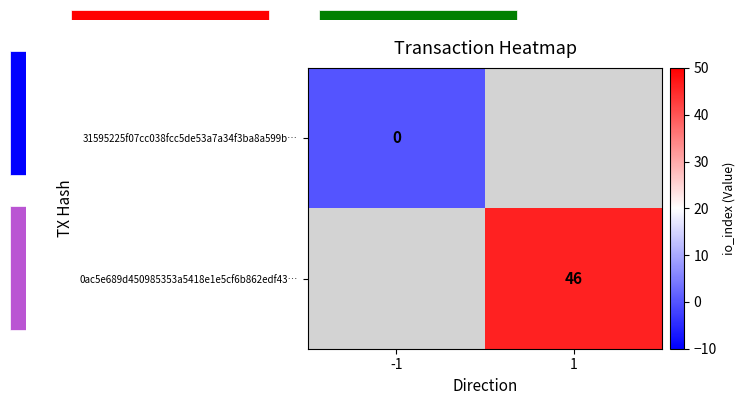

Which category has the highest value across all series?

1